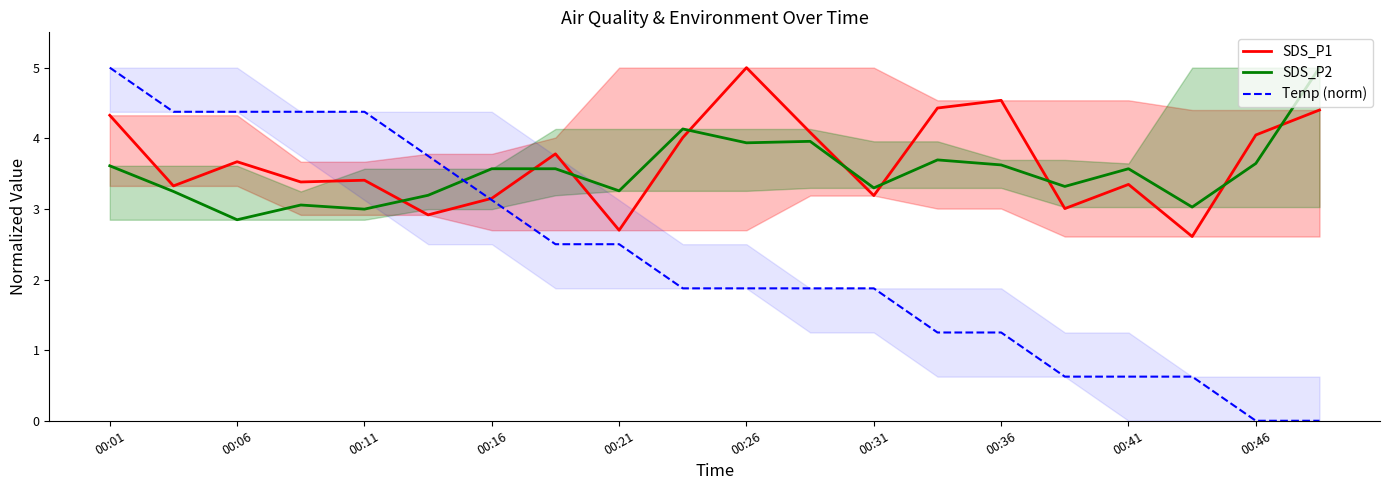

Where is the first local maximum for SDS_P1?

00:06